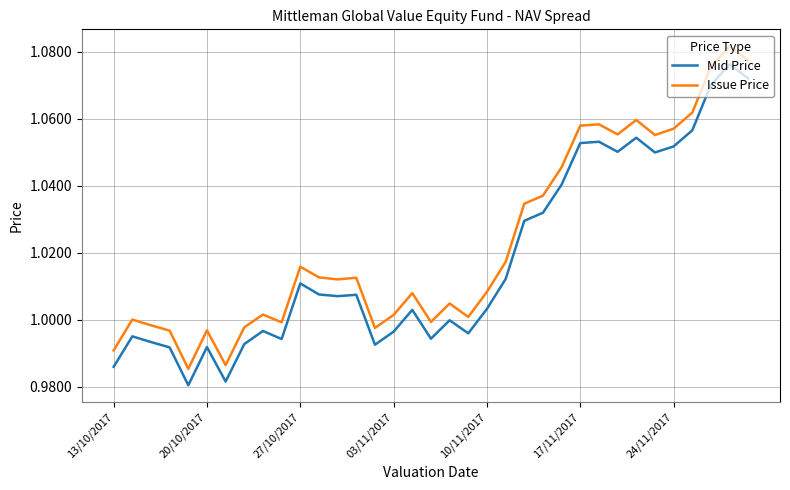

Which series has the widest spread of values?

Issue Price